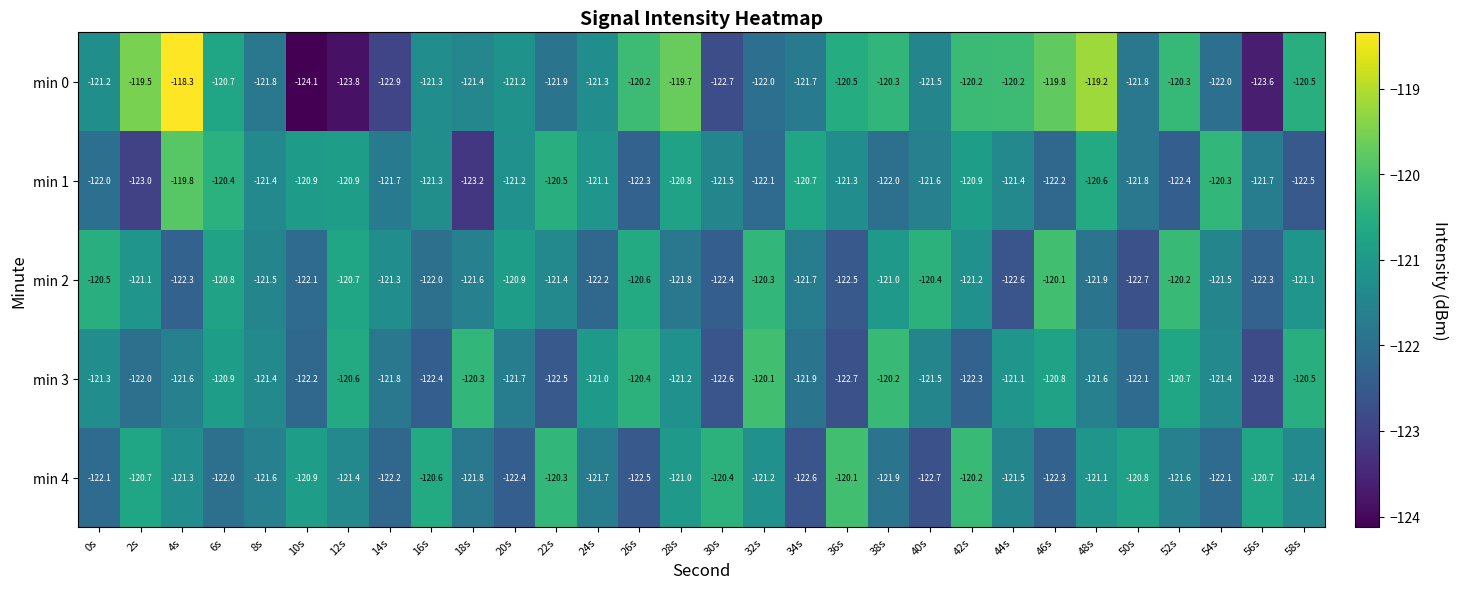

Is the value of min 3 at 48s greater than the value of min 1 at 0s?

Yes